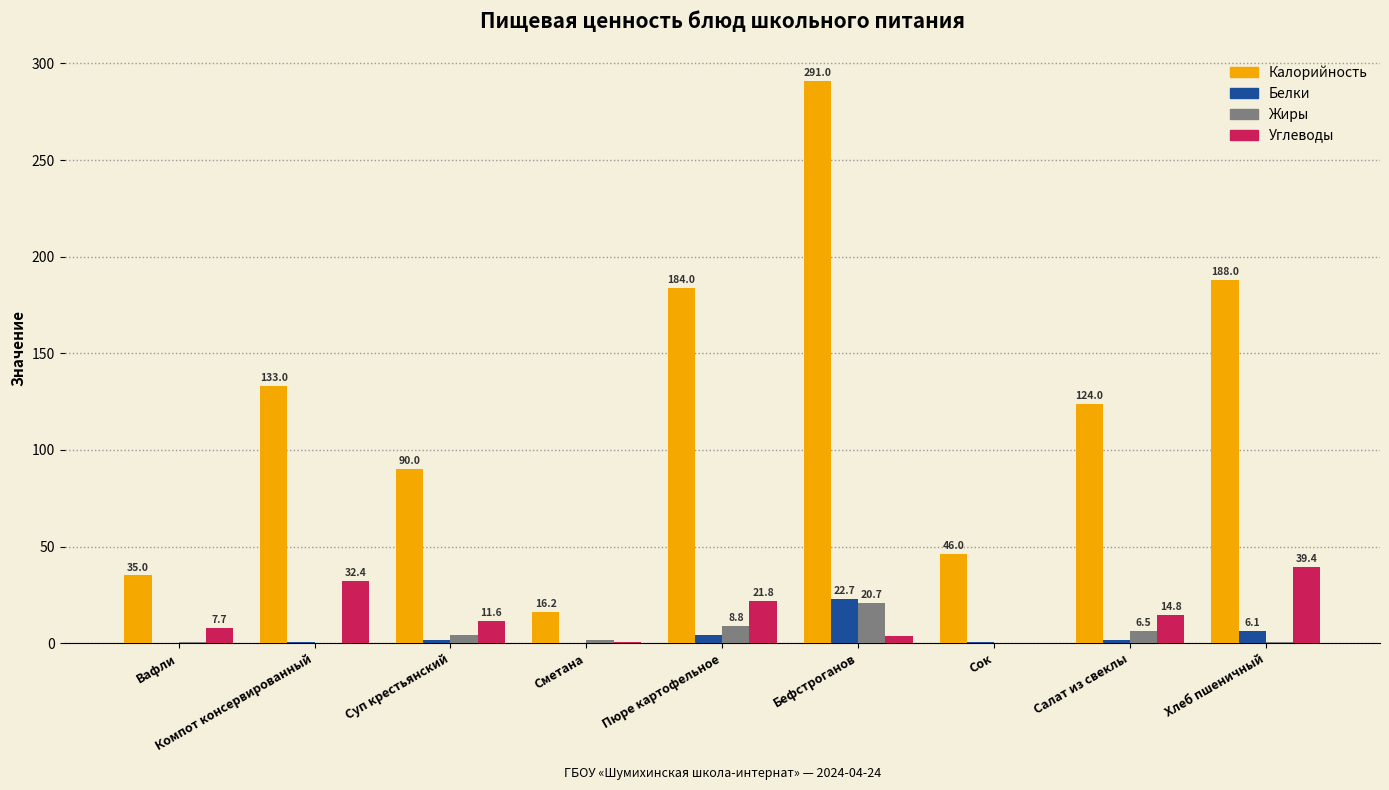

Is the value of Углеводы at Бефстроганов greater than the value of Калорийность at Компот консервированный?

No